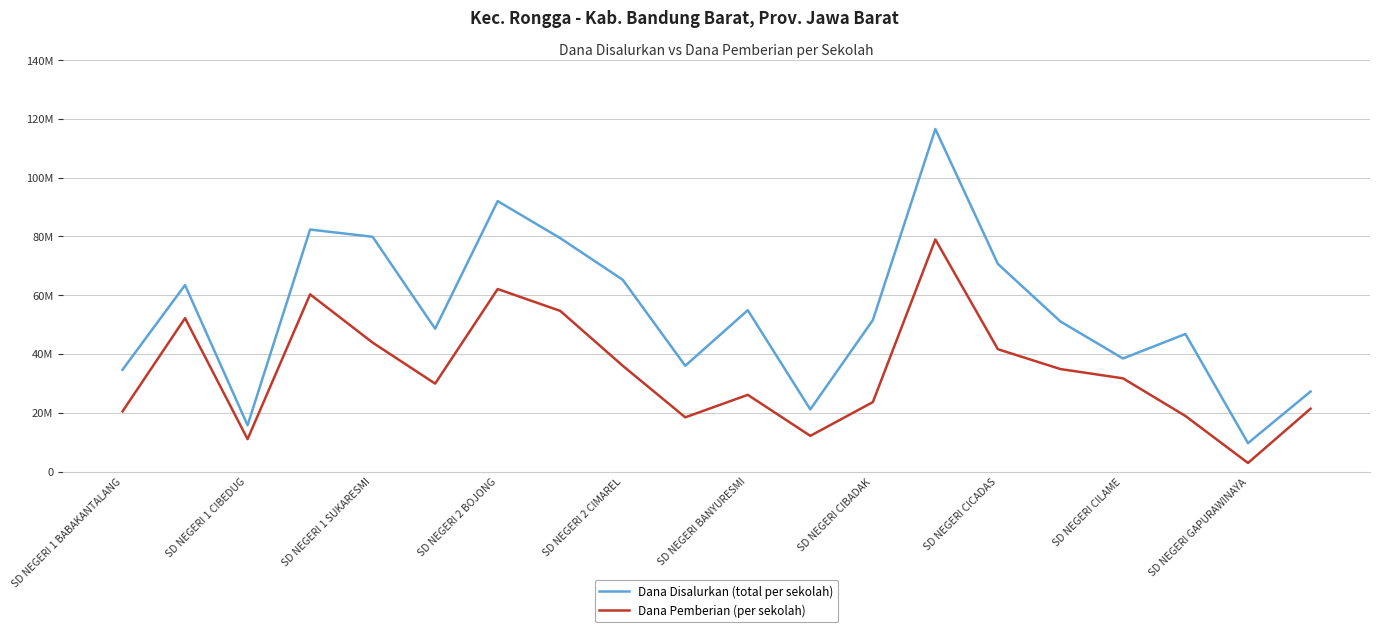

True or false: Dana Disalurkan (total per sekolah) has more than 1 interior local peaks.

True